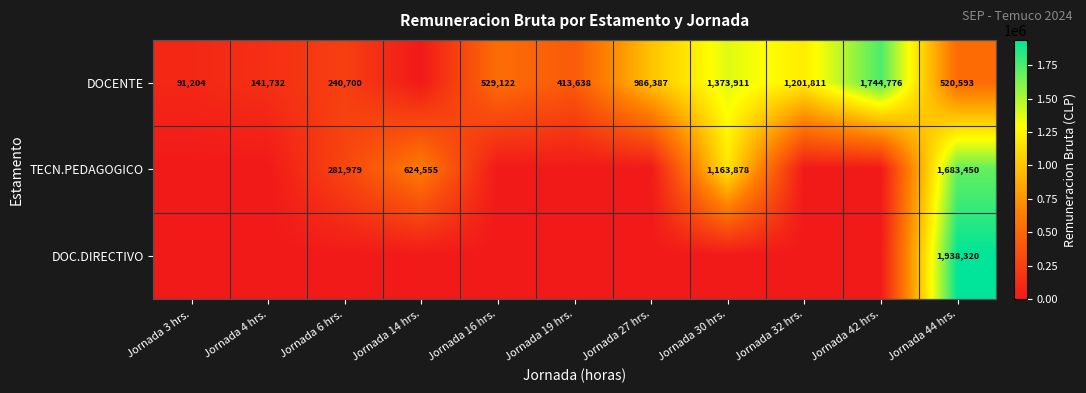

Is it true that DOCENTE equals 91204 at Jornada 3 hrs.?

True